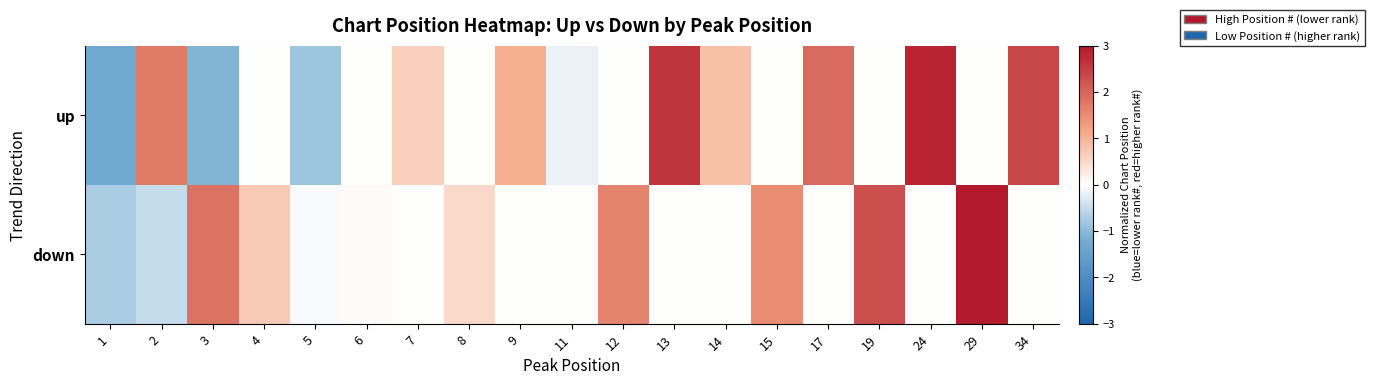

What is the total value across all series at 11?

-0.2